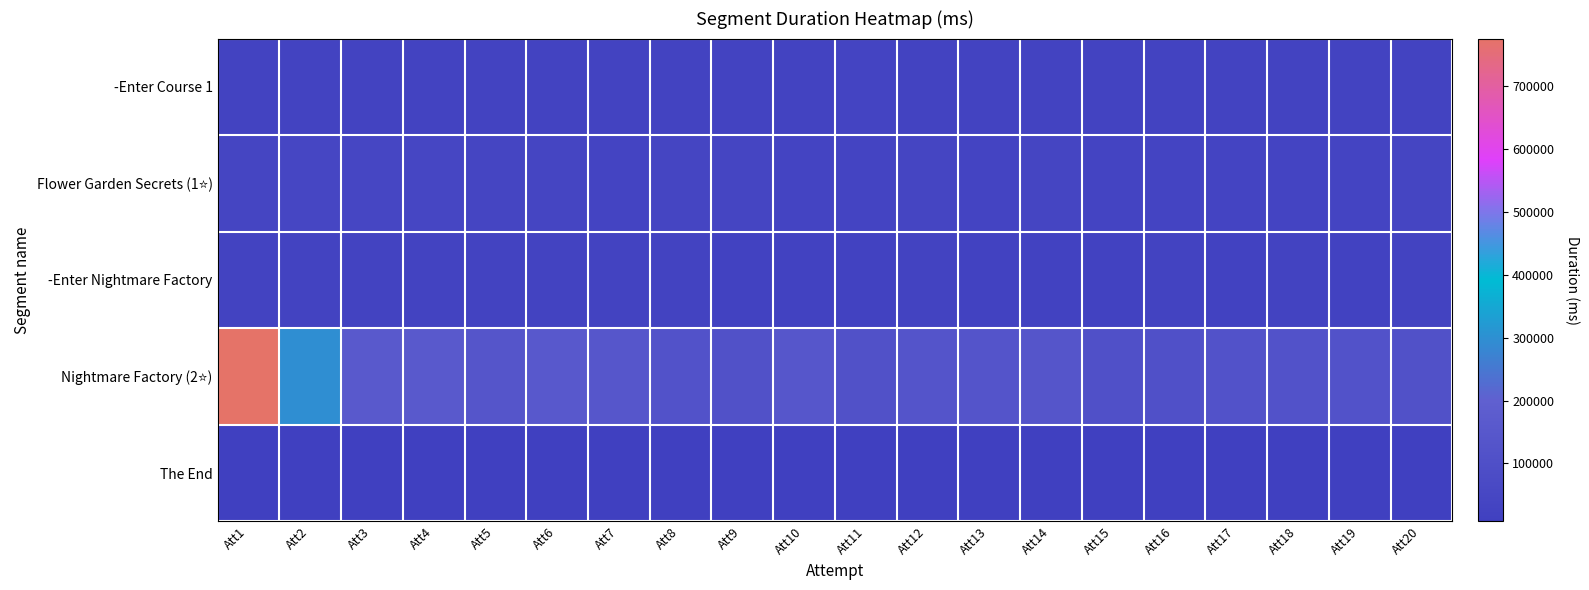

At Att3, list the series in order from smallest to largest.

The End, -Enter Course 1, -Enter Nightmare Factory, Flower Garden Secrets (1⭐), Nightmare Factory (2⭐)